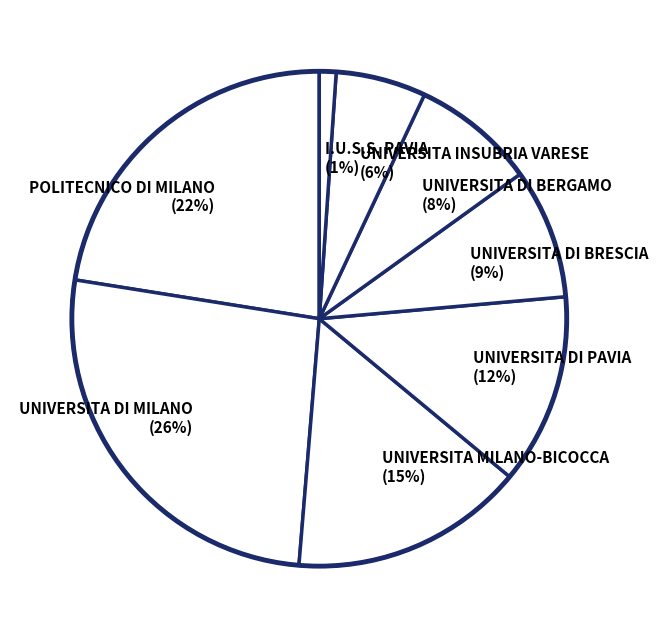

True or false: I.U.S.S. PAVIA accounts for 1% of the total.

True